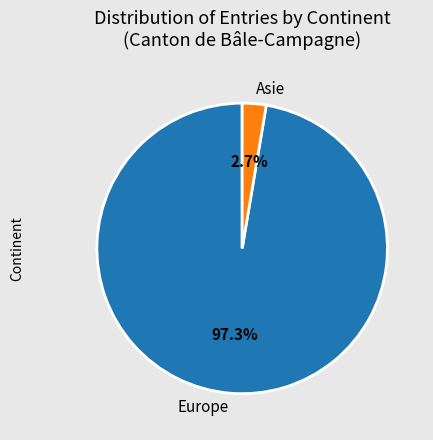

What is the smallest slice in the pie chart?

Asie